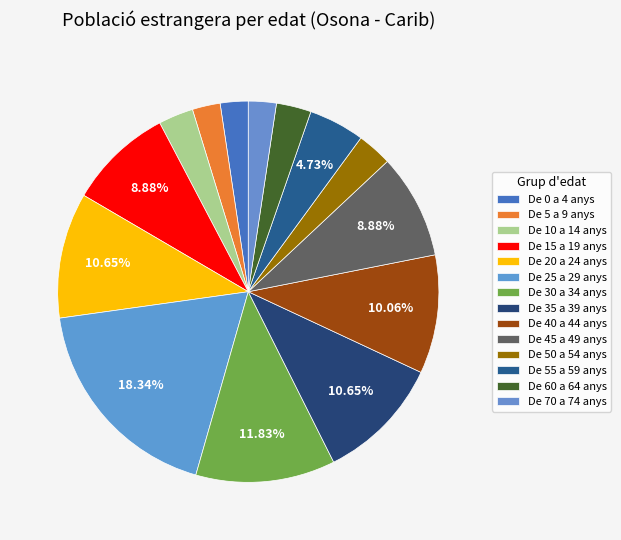

How many slices are in this pie chart?

14